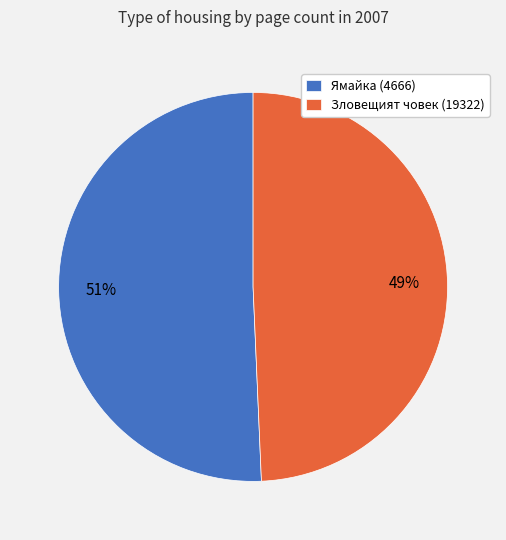

How many slices are in this pie chart?

2